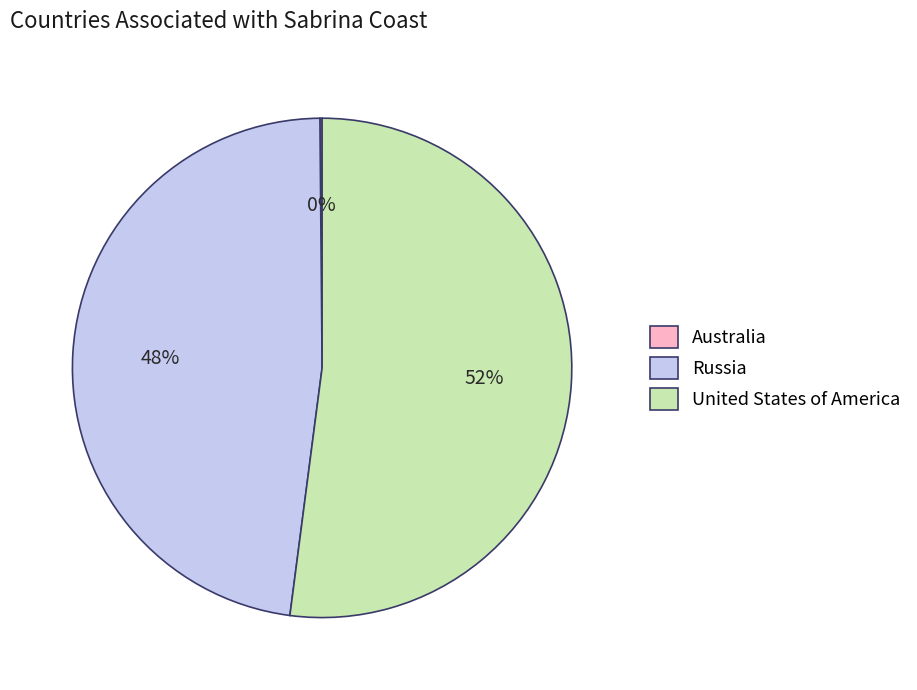

To the nearest percent, what is the average slice percentage?

33%